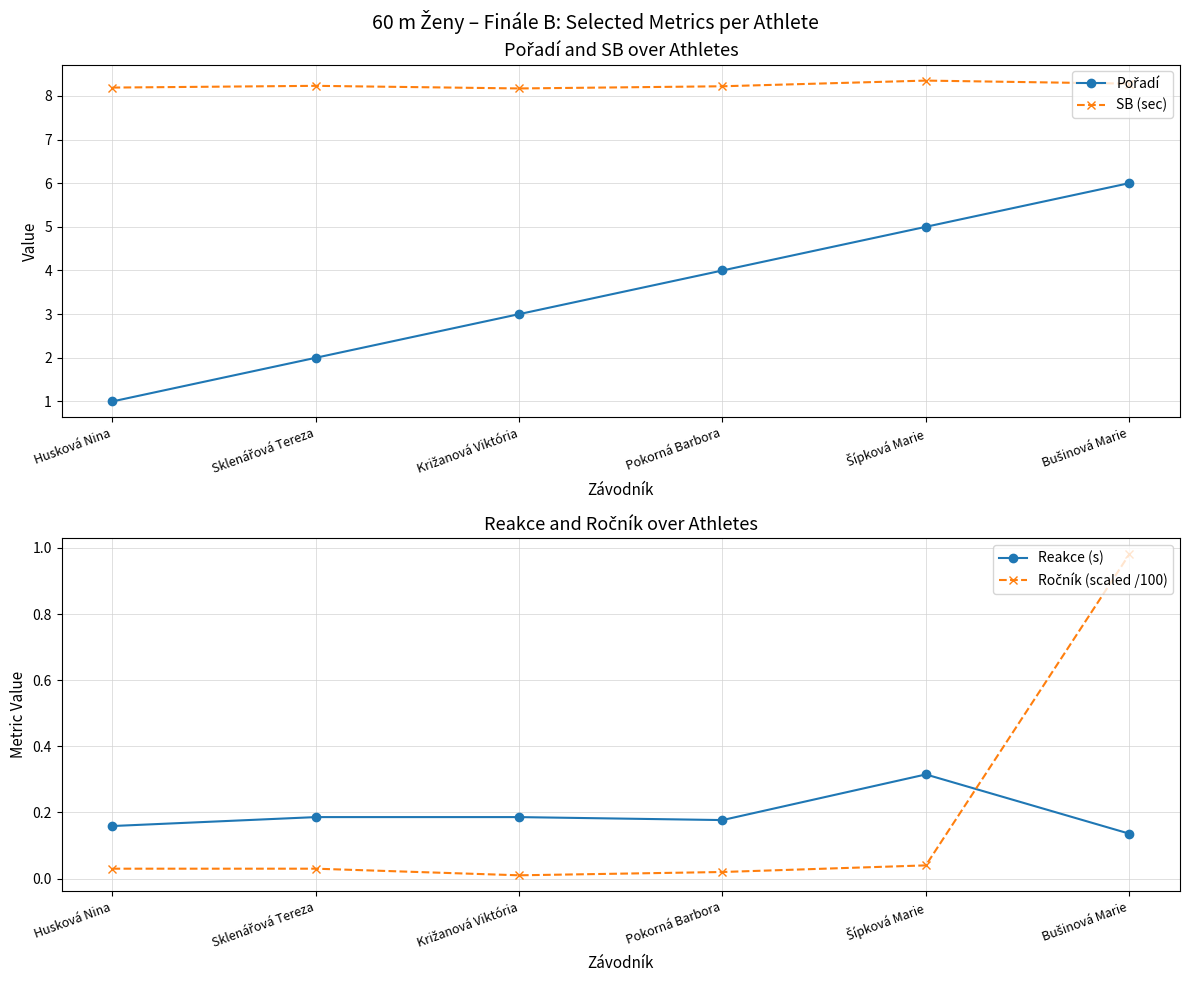

True or false: Ročník (scaled /100) has more than 2 points higher than both neighbors.

False